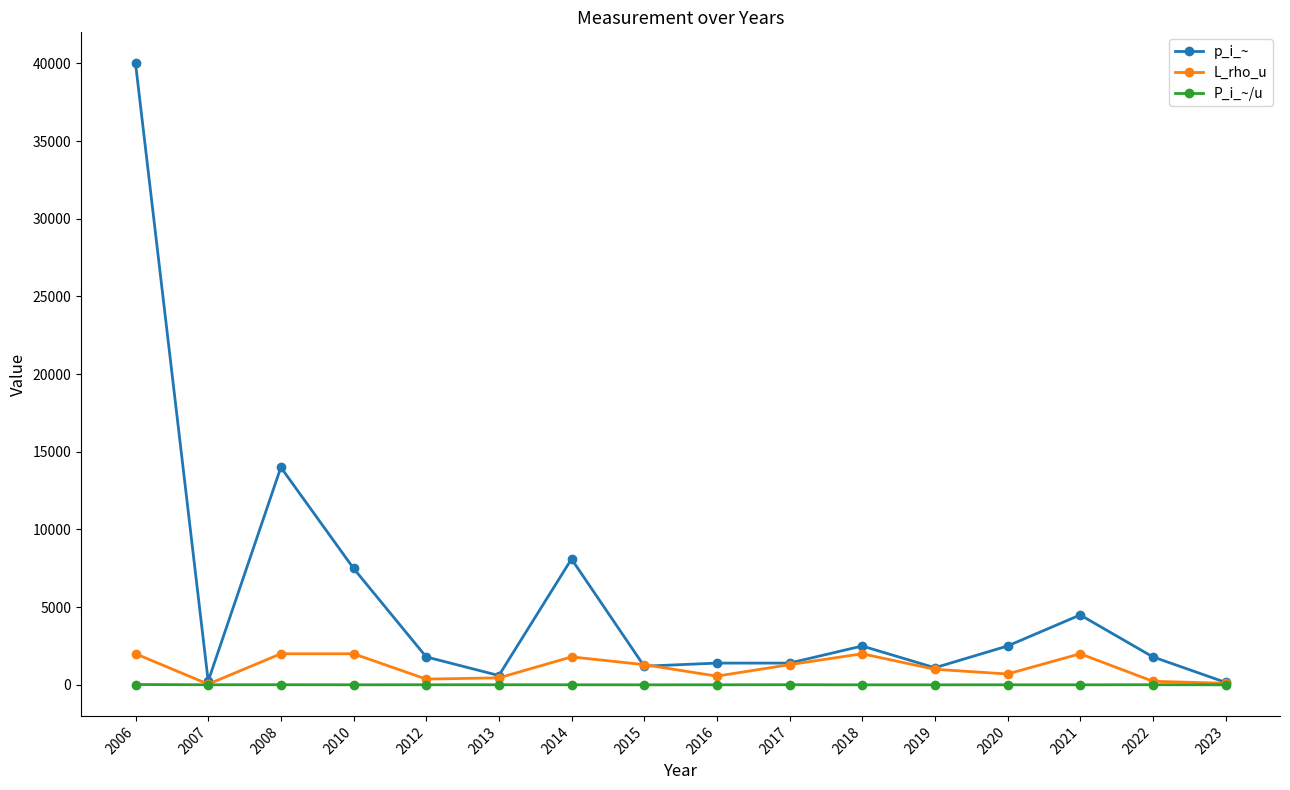

At which label does L_rho_u first exceed 1300?

2006